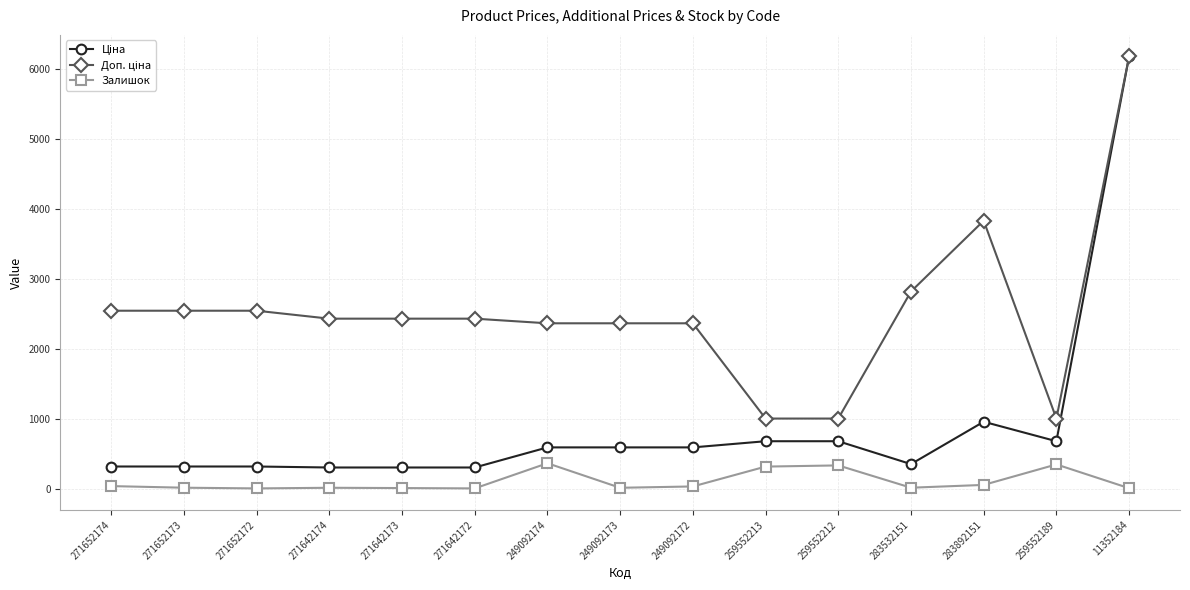

Read the Залишок value at 271642173.

10.0